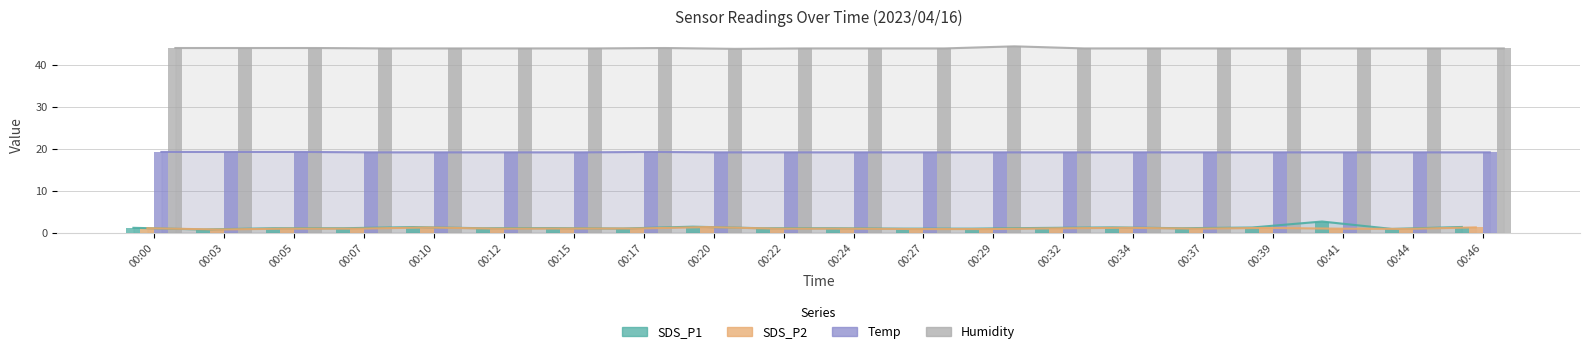

Reading right to left, transcribe all the data shown in this chart.

SDS_P1: 00:46=1.4	00:44=0.9	00:41=2.7	00:39=1.3	00:37=1.1	00:34=1.3	00:32=1.2	00:29=1.0	00:27=1.0	00:24=1.1	00:22=1.1	00:20=1.5	00:17=1.0	00:15=1.1	00:12=1.1	00:10=1.4	00:07=1.1	00:05=1.1	00:03=0.8	00:00=1.2
SDS_P2: 00:46=1.3	00:44=0.9	00:41=1.0	00:39=1.2	00:37=1.0	00:34=1.2	00:32=1.1	00:29=0.9	00:27=0.9	00:24=1.0	00:22=1.0	00:20=1.4	00:17=1.0	00:15=1.0	00:12=1.0	00:10=1.3	00:07=1.0	00:05=1.0	00:03=0.8	00:00=1.1
Temp: 00:46=19.2	00:44=19.2	00:41=19.2	00:39=19.2	00:37=19.2	00:34=19.2	00:32=19.2	00:29=19.2	00:27=19.2	00:24=19.2	00:22=19.2	00:20=19.2	00:17=19.3	00:15=19.2	00:12=19.2	00:10=19.2	00:07=19.2	00:05=19.3	00:03=19.3	00:00=19.3
Humidity: 00:46=44.0	00:44=44.0	00:41=44.0	00:39=44.0	00:37=44.0	00:34=44.0	00:32=44.0	00:29=44.5	00:27=44.0	00:24=44.0	00:22=44.0	00:20=43.9	00:17=44.1	00:15=44.0	00:12=44.0	00:10=44.0	00:07=44.0	00:05=44.1	00:03=44.1	00:00=44.1